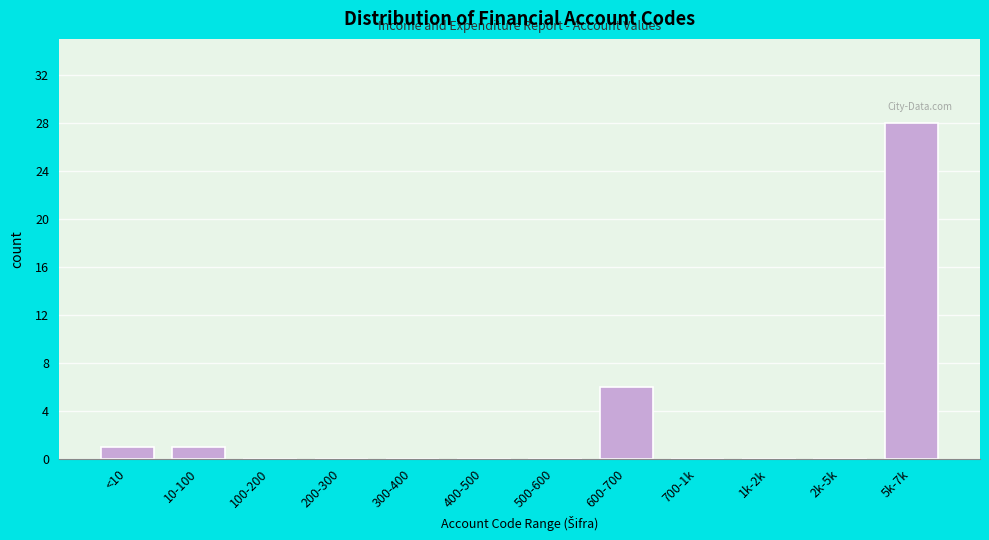

Reading right to left, transcribe all the data shown in this chart.

5k-7k=28	2k-5k=0	1k-2k=0	700-1k=0	600-700=6	500-600=0	400-500=0	300-400=0	200-300=0	100-200=0	10-100=1	<10=1